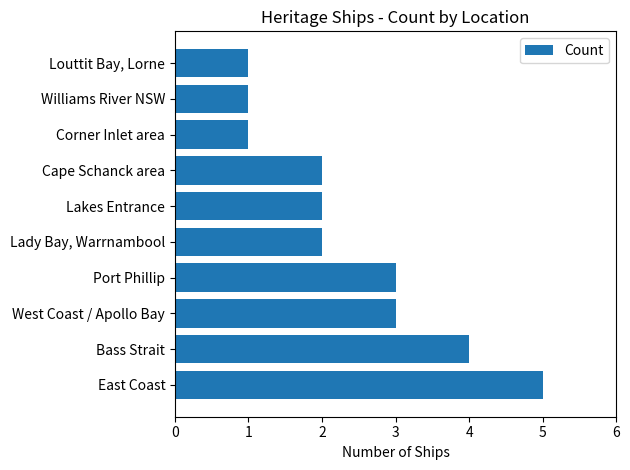

What is the ratio of the value at Cape Schanck area to the value at West Coast / Apollo Bay?

0.7